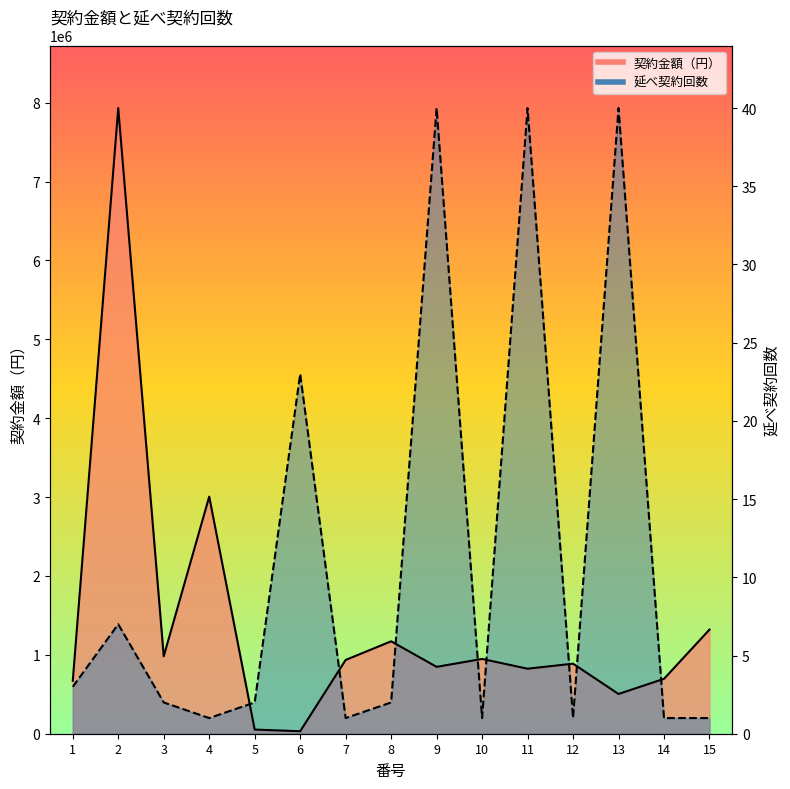

How many values in the 契約金額（円） series are below 888000?

7